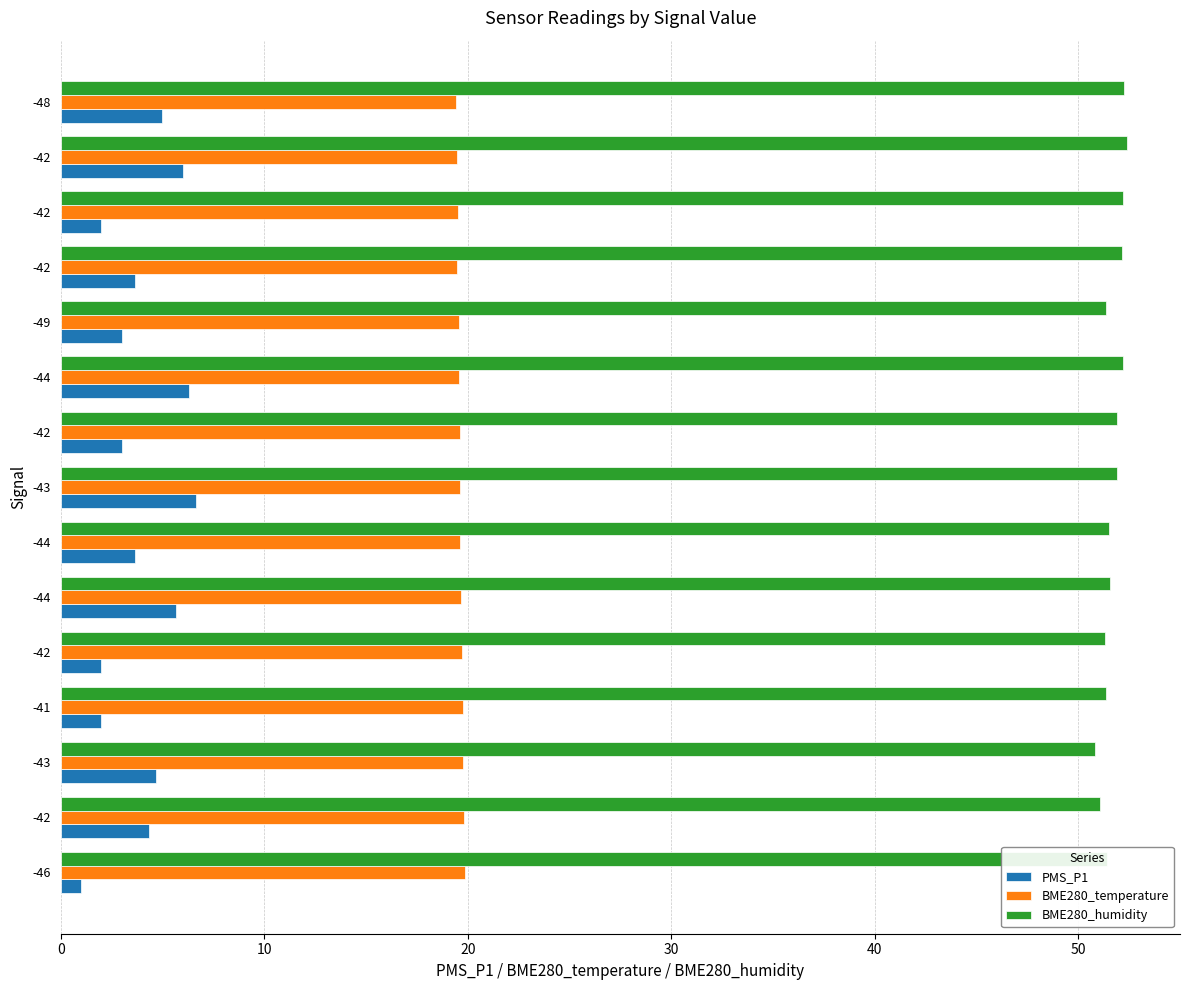

What is the value of the BME280_temperature bar at the 6th from the left?

19.7